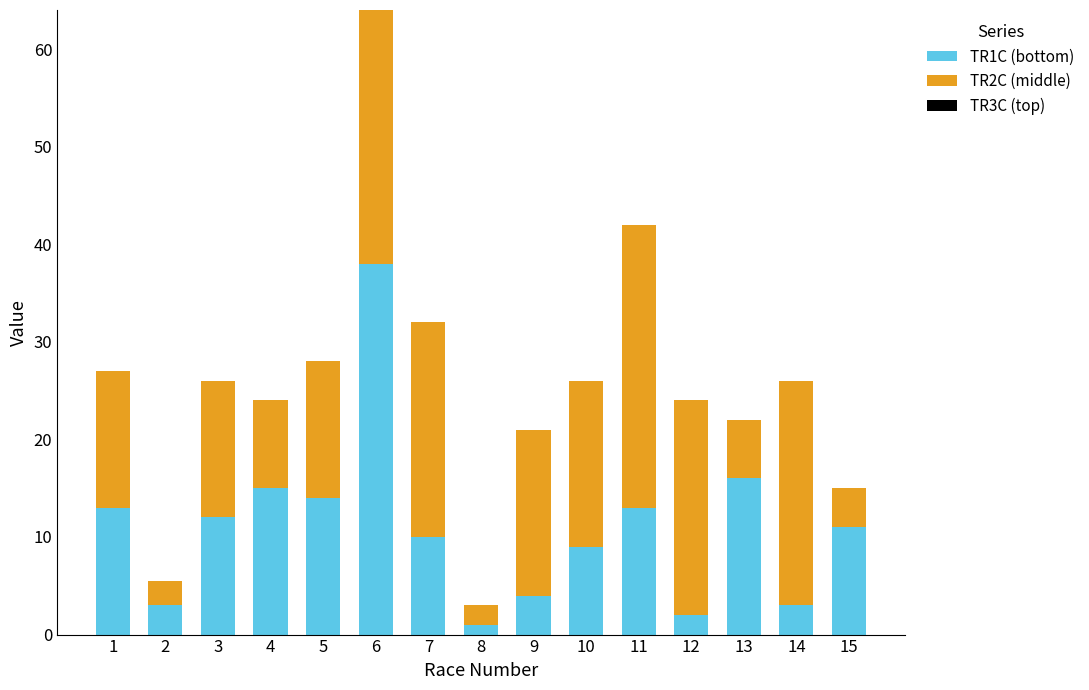

Reading left to right, what are the values for TR1C?

1=13.0	2=3.0	3=12.0	4=15.0	5=14.0	6=38.0	7=10.0	8=1.0	9=4.0	10=9.0	11=13.0	12=2.0	13=16.0	14=3.0	15=11.0